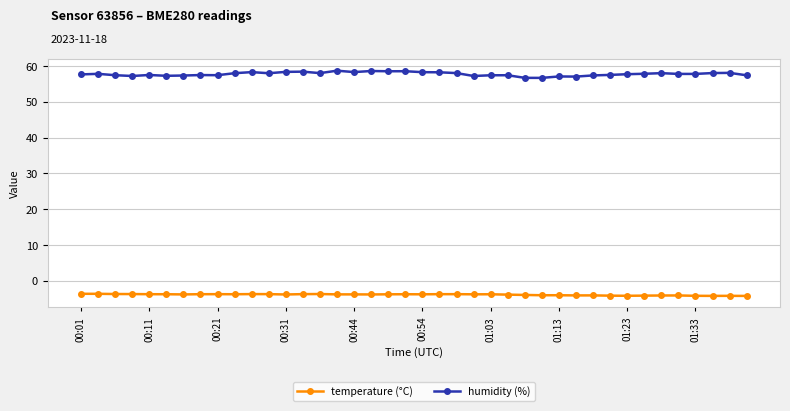

Which series has the largest total across all categories?

humidity (%)